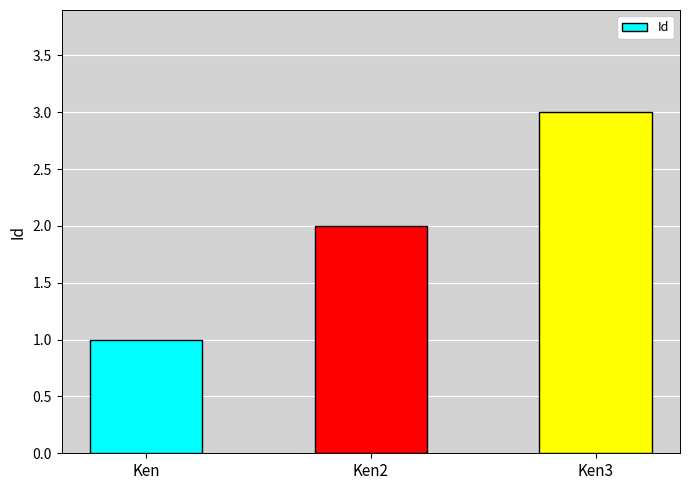

Is it true that the value at Ken is 2?

False